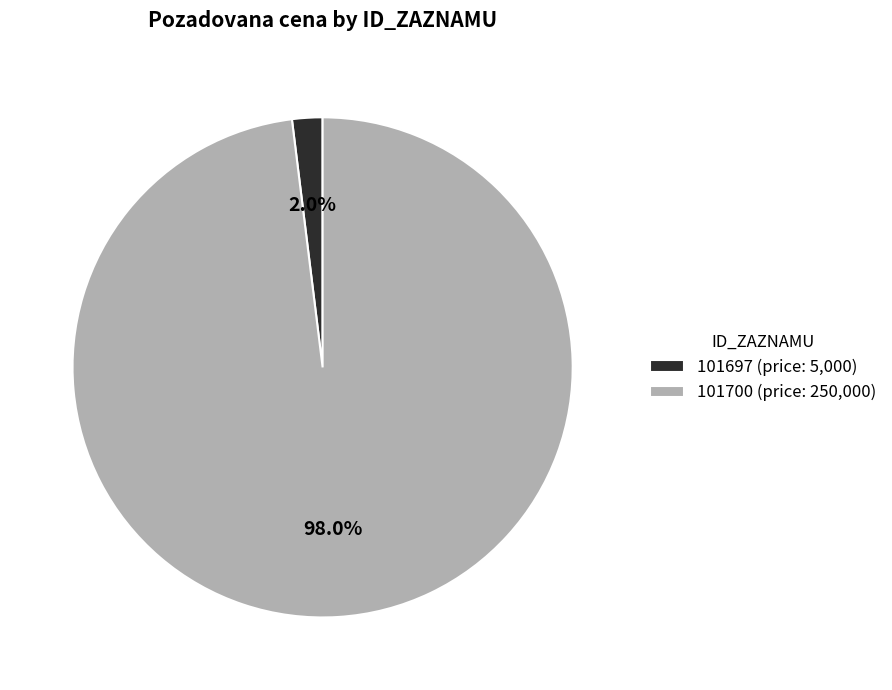

The 101697 slice represents 12% of the pie. True or false?

False